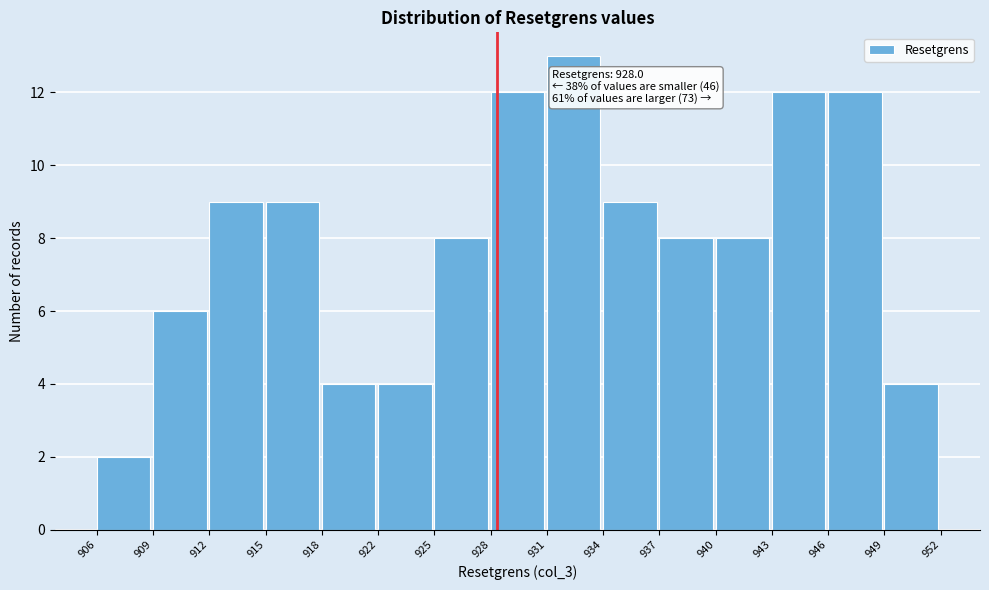

Which range on the x-axis has the tallest bar?

931 to 934